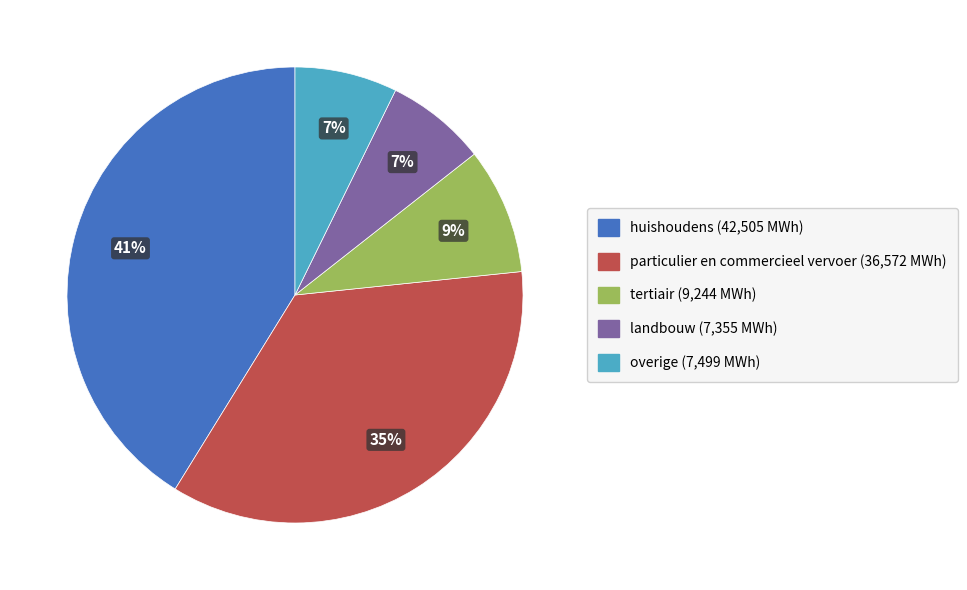

Does any single category account for the majority?

No